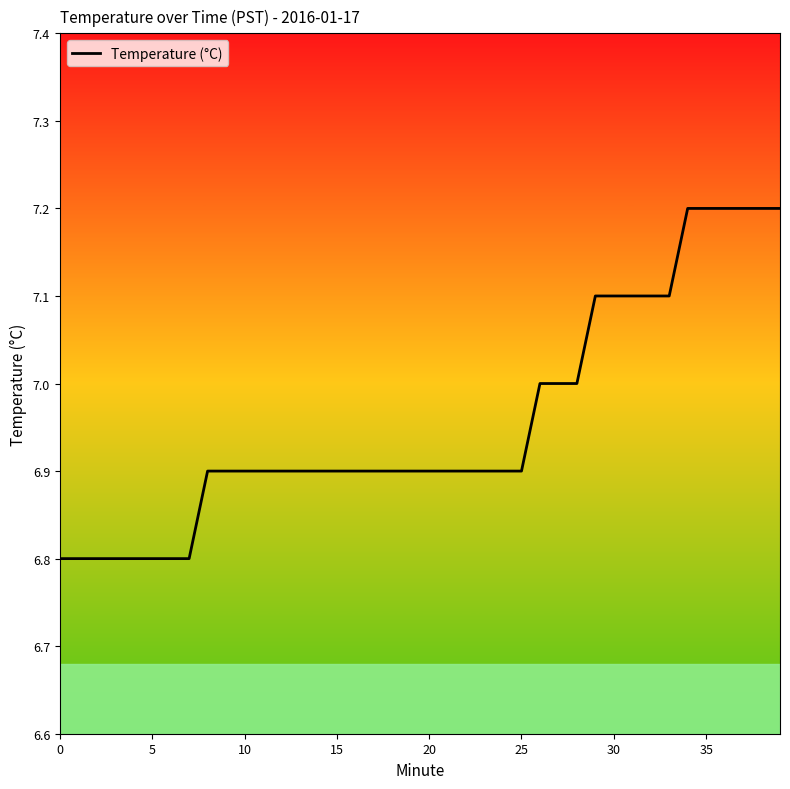

Count the values in the range 6 to 7.

29